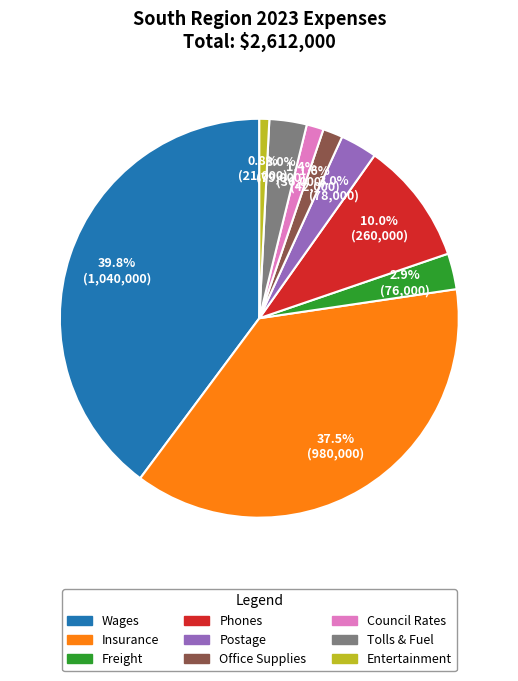

Does Wages account for over 50% of the chart?

No